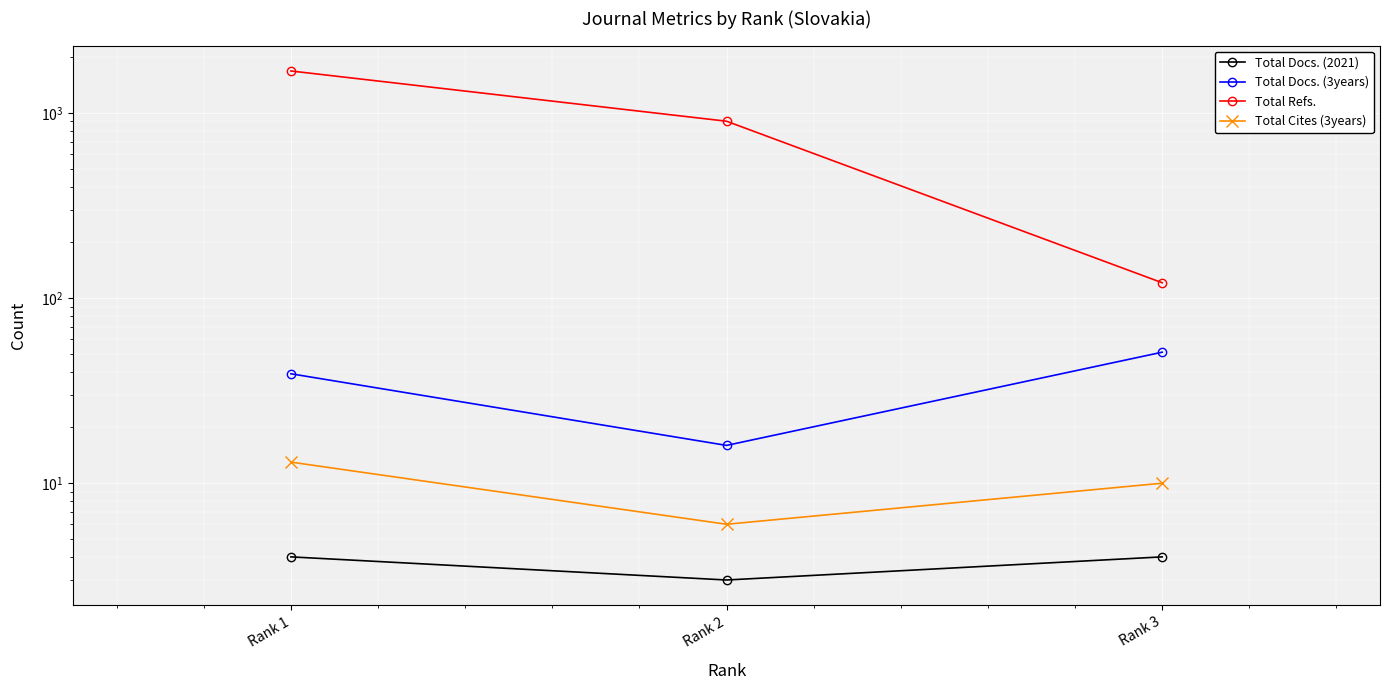

What is the maximum value for Total Cites (3years)?

13